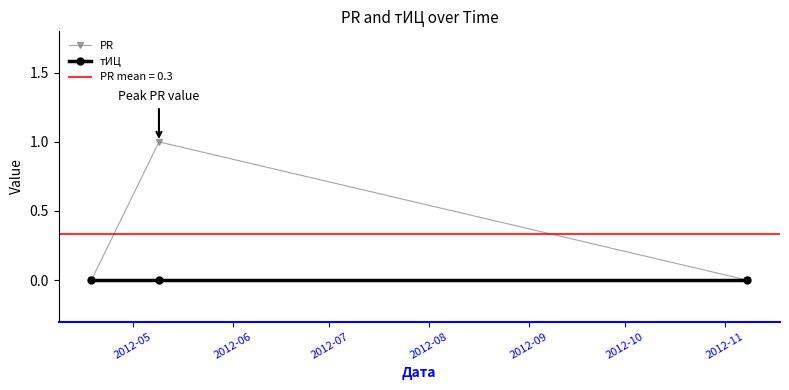

Count the number of categories in the chart.

3